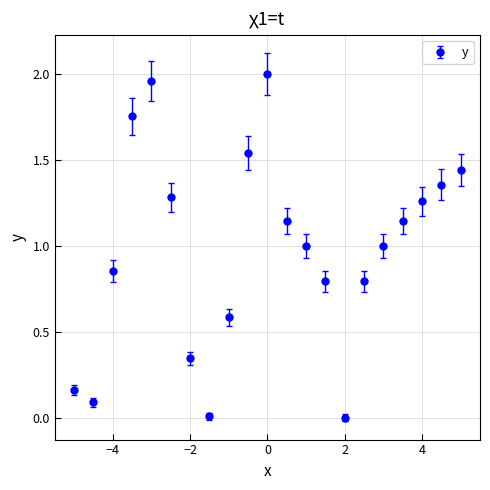

How many points are lower than both their immediate neighbors (excluding endpoints)?

3